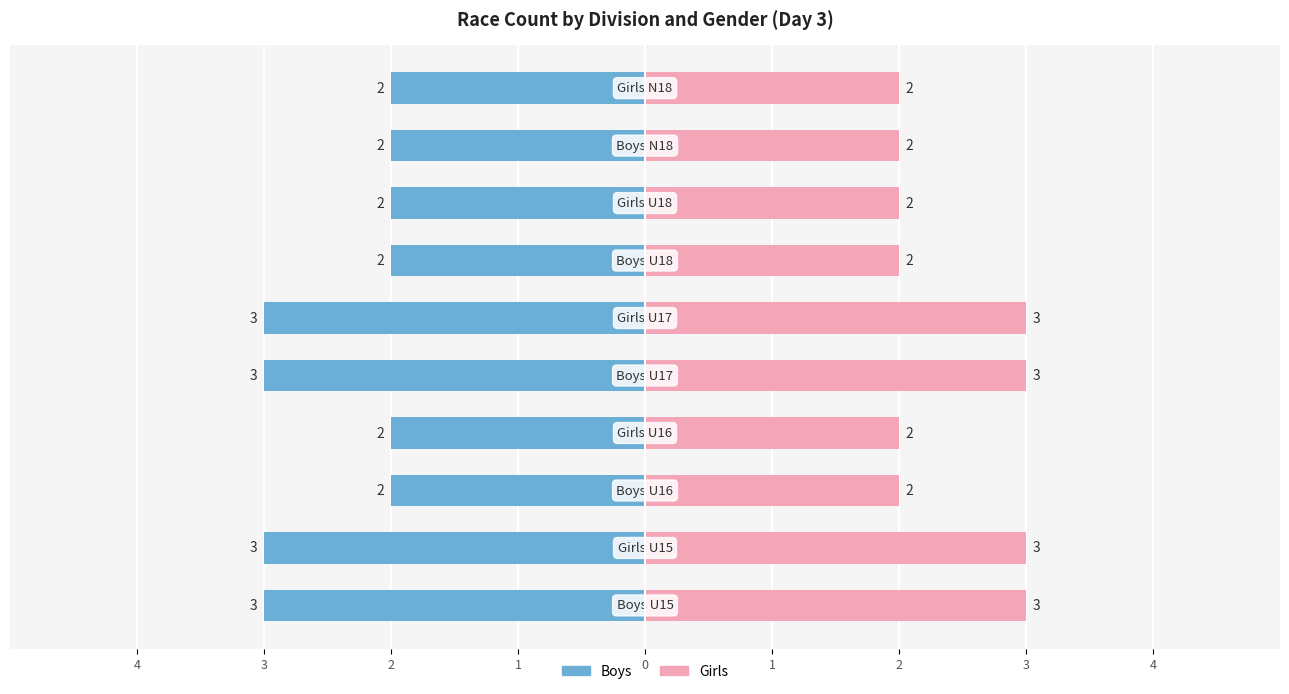

How many Boys values are between 2 and 3?

10